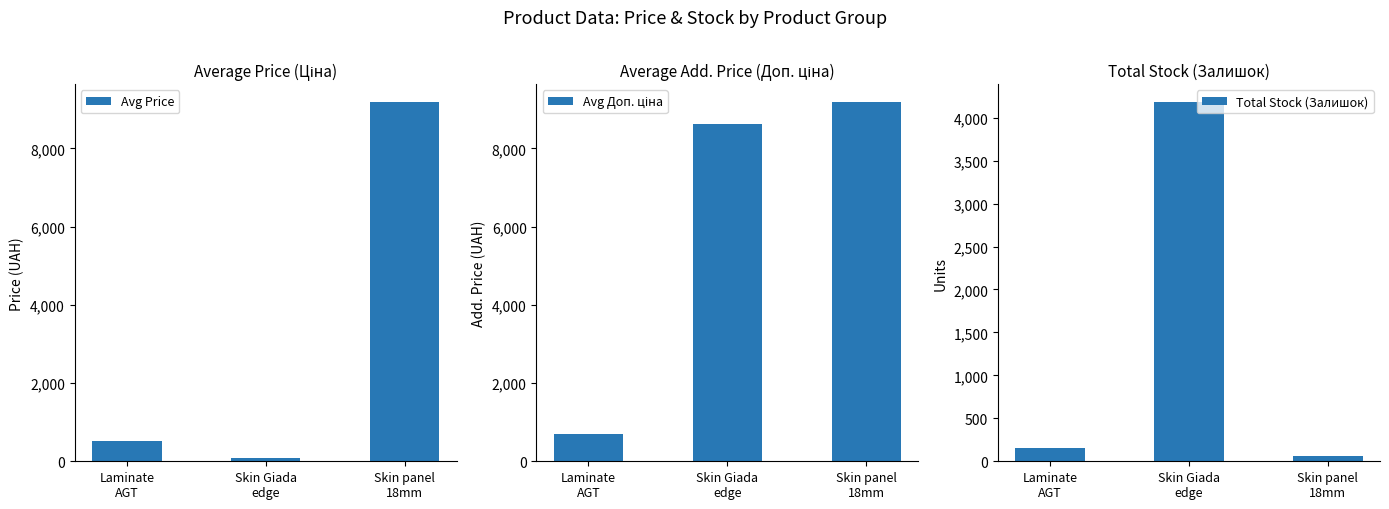

Reading left to right, extract all data points from this chart.

Avg Price: Laminate
AGT=515.8	Skin Giada
edge=83.8	Skin panel
18mm=9185.9
Avg Доп. ціна: Laminate
AGT=699.0	Skin Giada
edge=8627.0	Skin panel
18mm=9185.9
Total Stock (Залишок): Laminate
AGT=157.0	Skin Giada
edge=4182.0	Skin panel
18mm=63.0